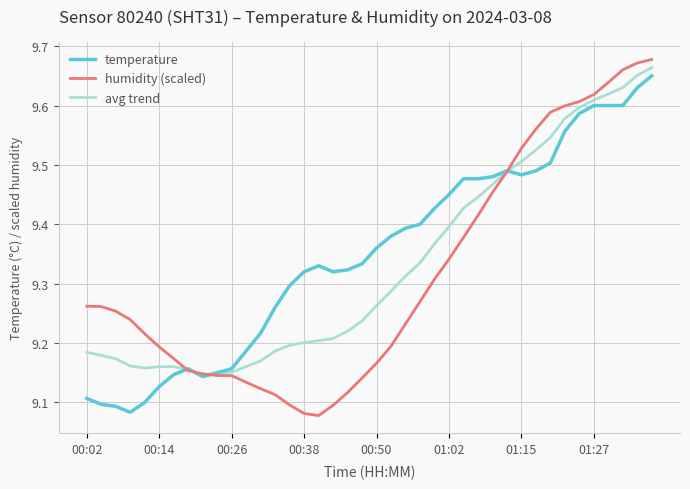

Which series has the widest spread of values?

humidity (scaled)